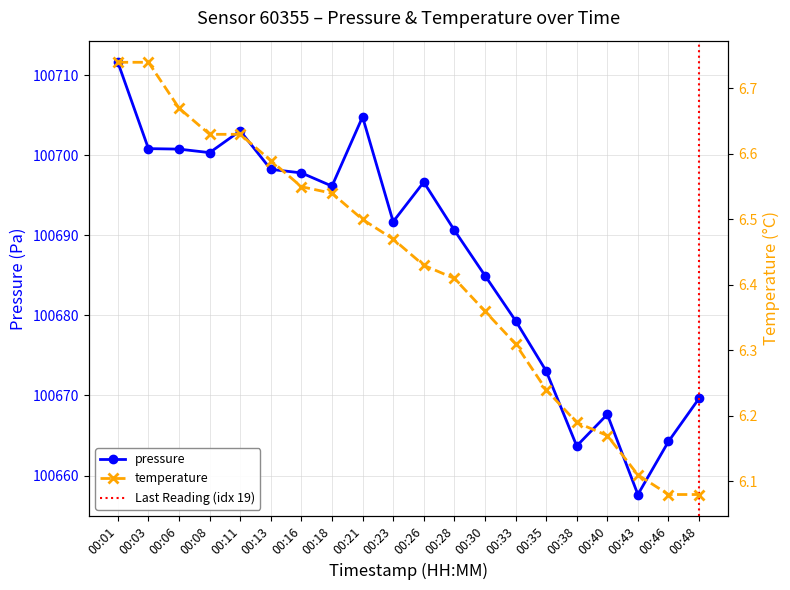

At which category is the sum across all series the highest?

00:01